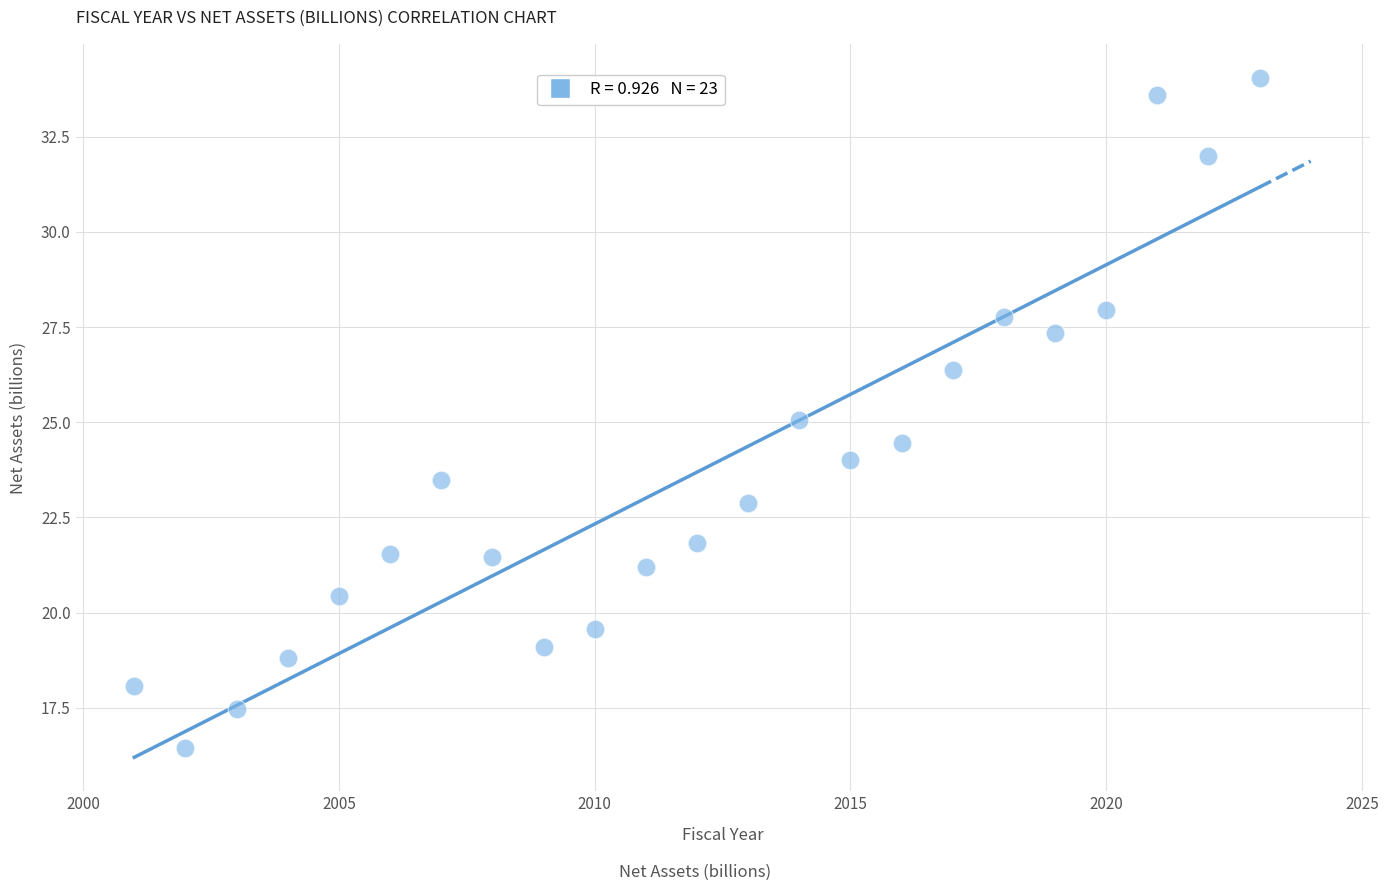

What is the range of X values (max minus min)?

22.0